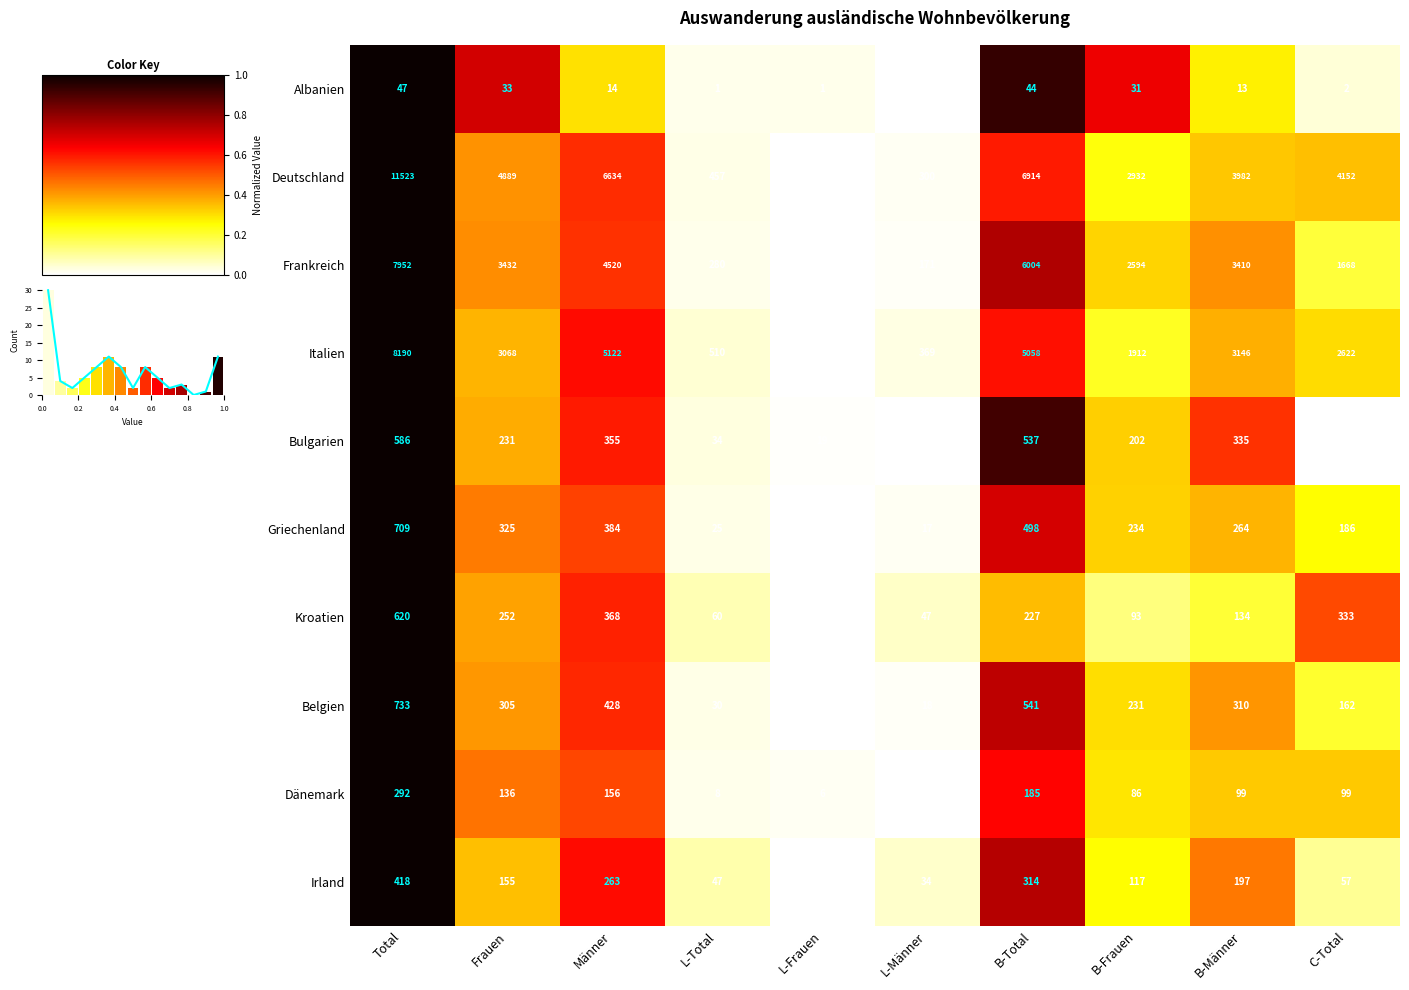

Where does the Frankreich series first go above 3410?

Total